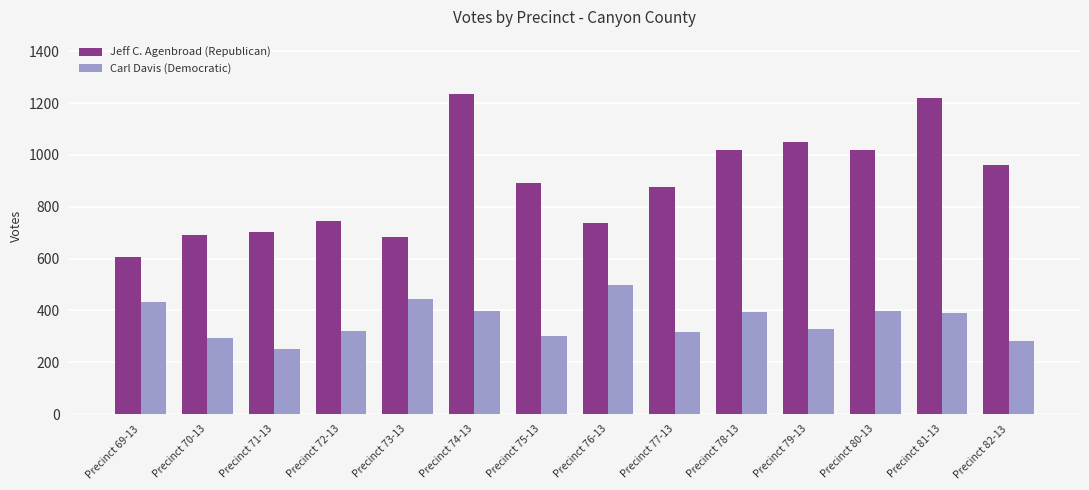

What are all the series names shown in the legend?

Jeff C. Agenbroad (Republican), Carl Davis (Democratic)